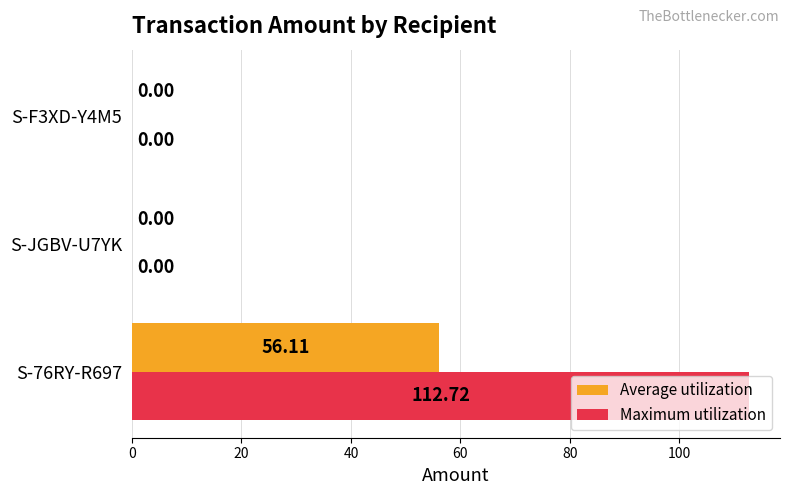

Which series has the largest total across all categories?

Maximum utilization